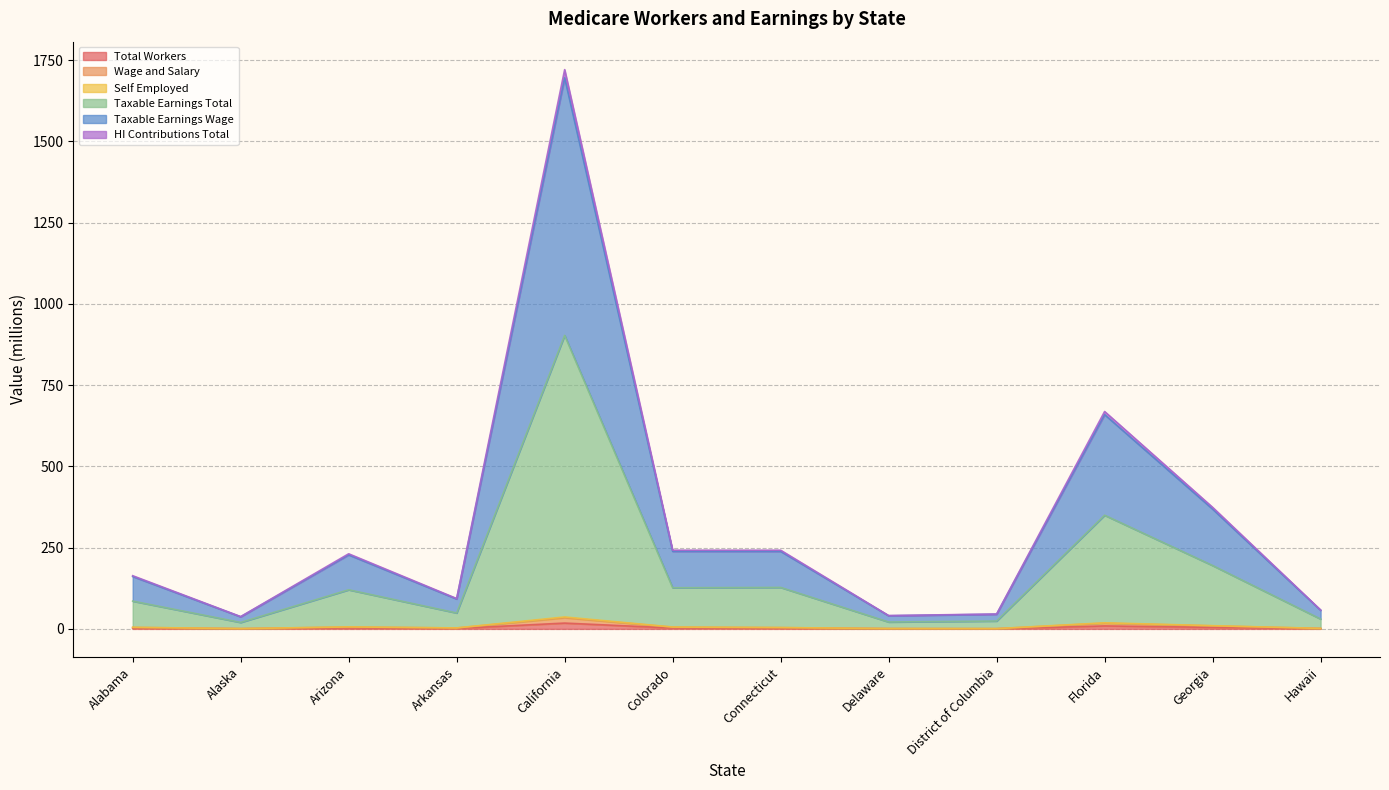

Where does the Taxable Earnings Wage series first go above 227?

Arizona